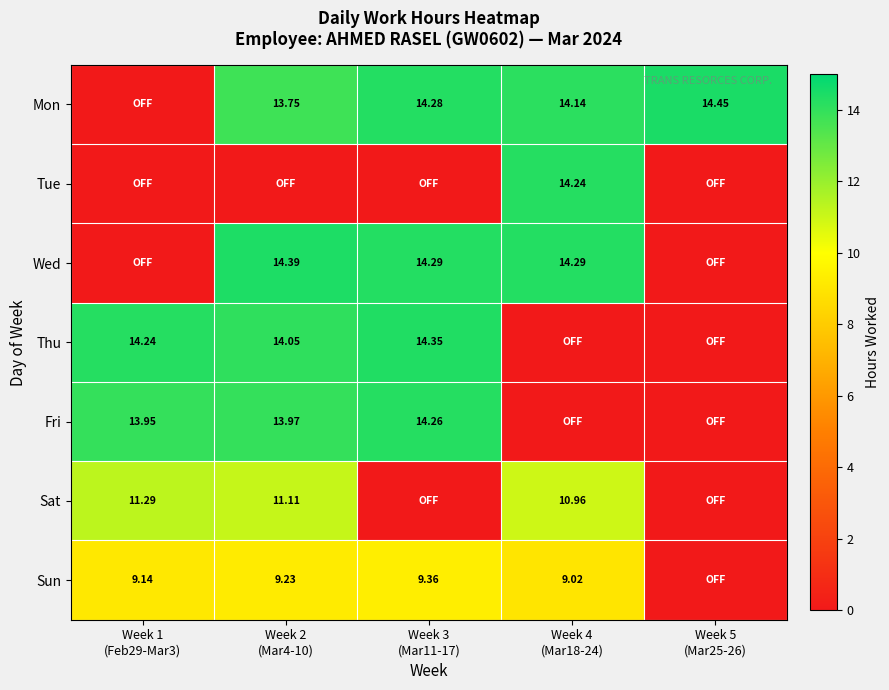

Is the value of Tue at Week 1 (Feb29-Mar3) greater than the value of Mon at Week 2 (Mar4-10)?

No